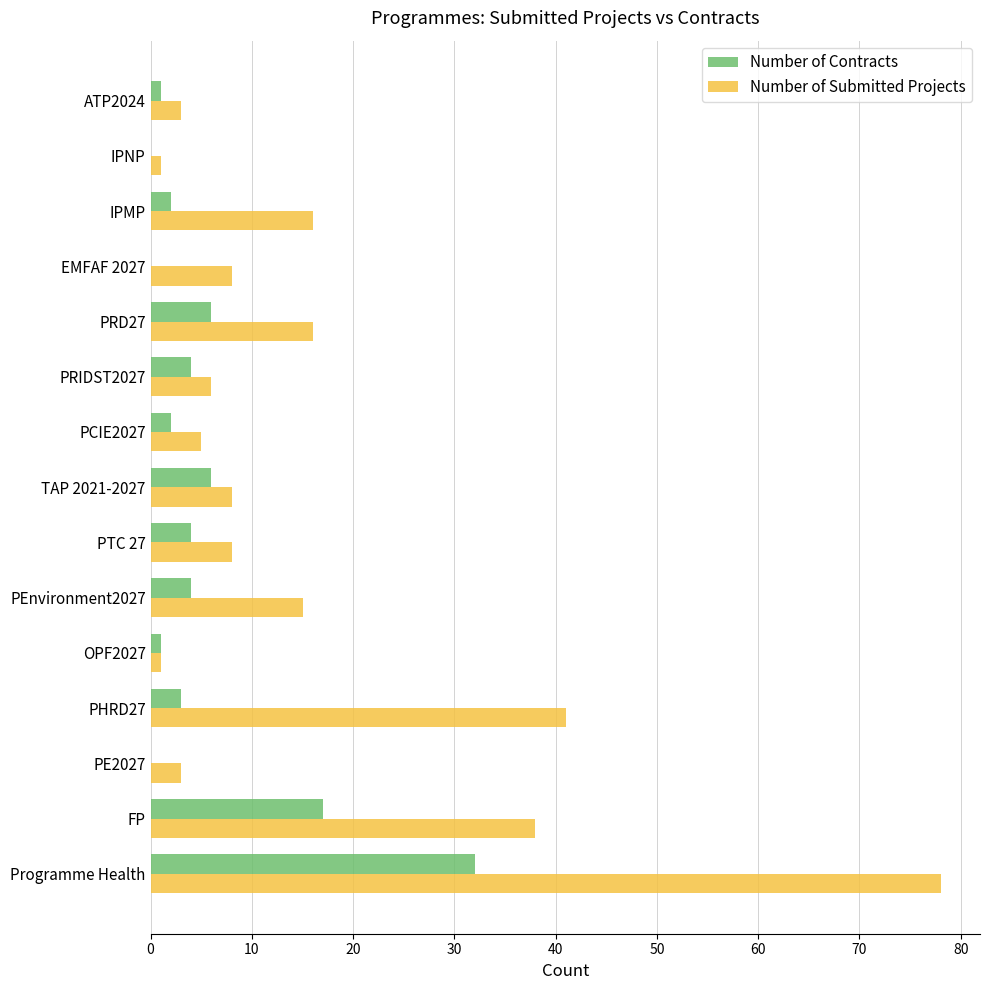

How many distinct data groups are displayed?

2